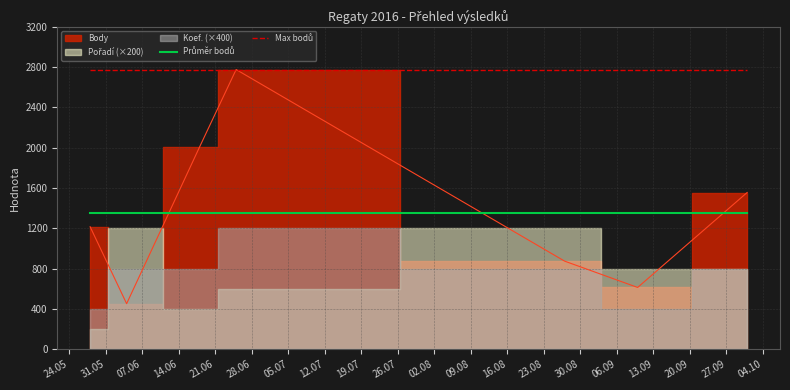

True or false: Max bodů has more than 1 interior local peaks.

False